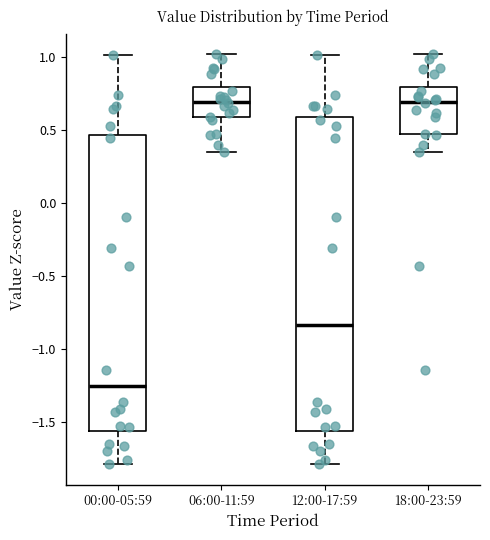

Where does the lower whisker of the box for 06:00-11:59 end on the y-axis? The values are not printed on the chart, so give them approximately, as read against the axis.

0.35